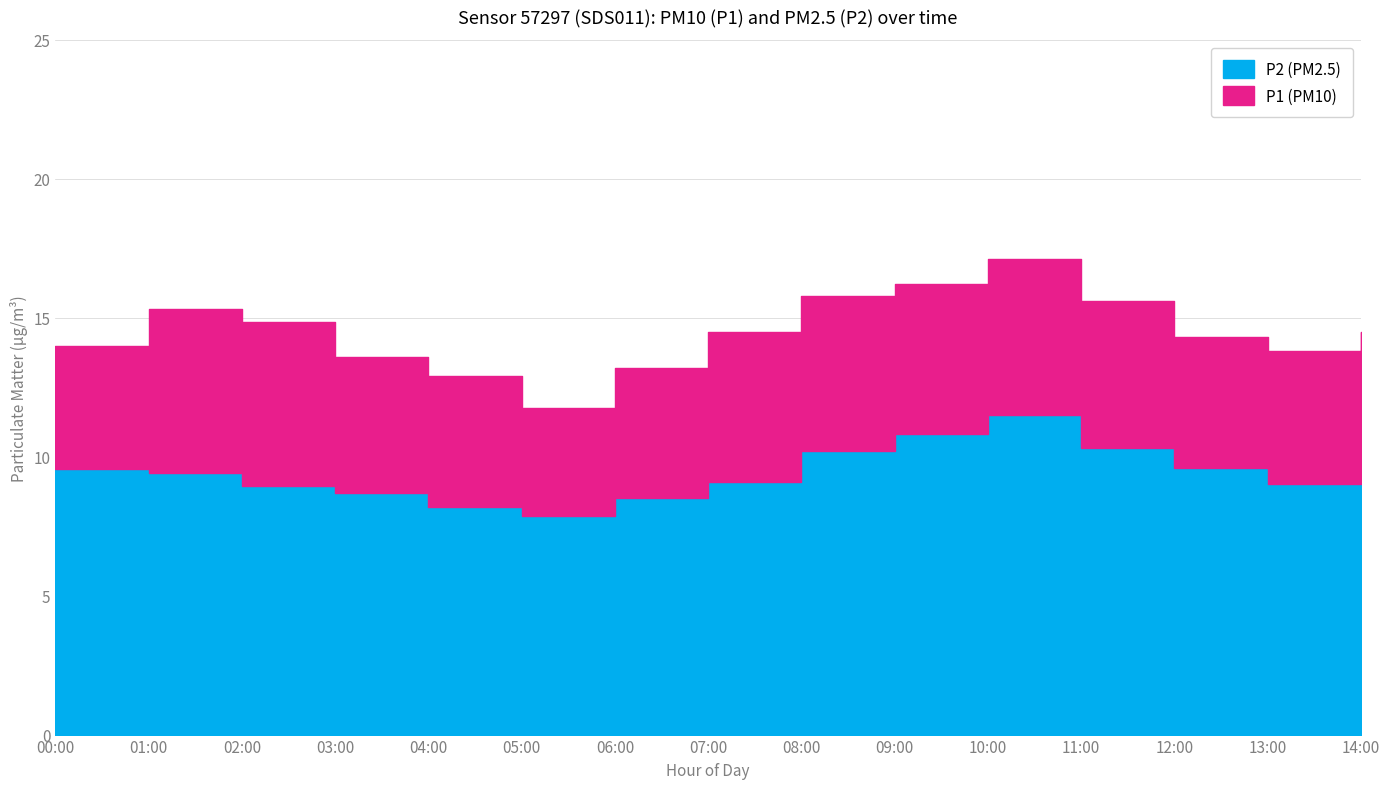

At which category does P1 reach its first local valley?

05:00